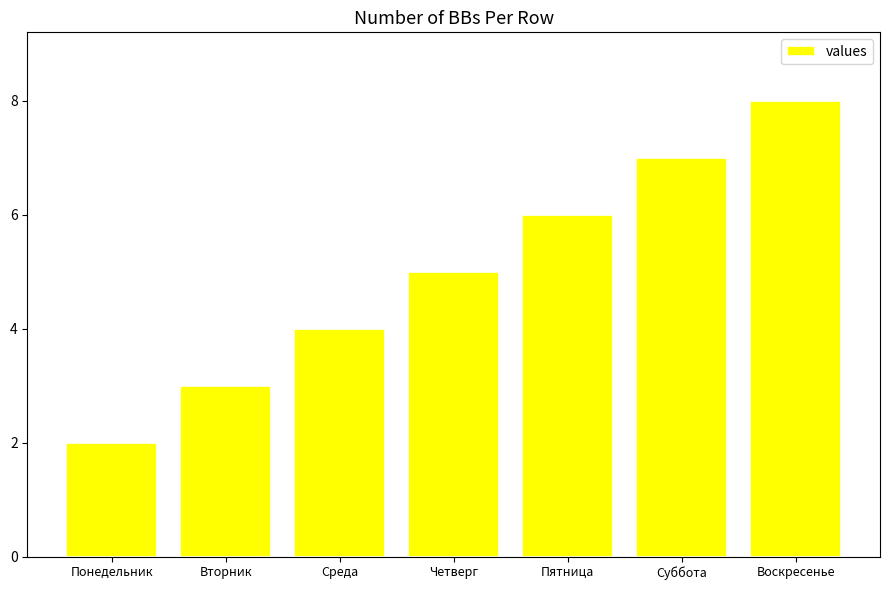

Count the values in the range 3 to 7.

5